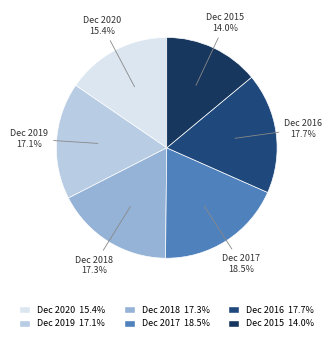

Count the number of slices in the pie.

6